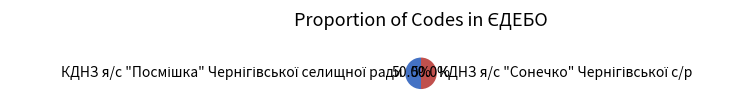

Does any single category account for the majority?

Yes